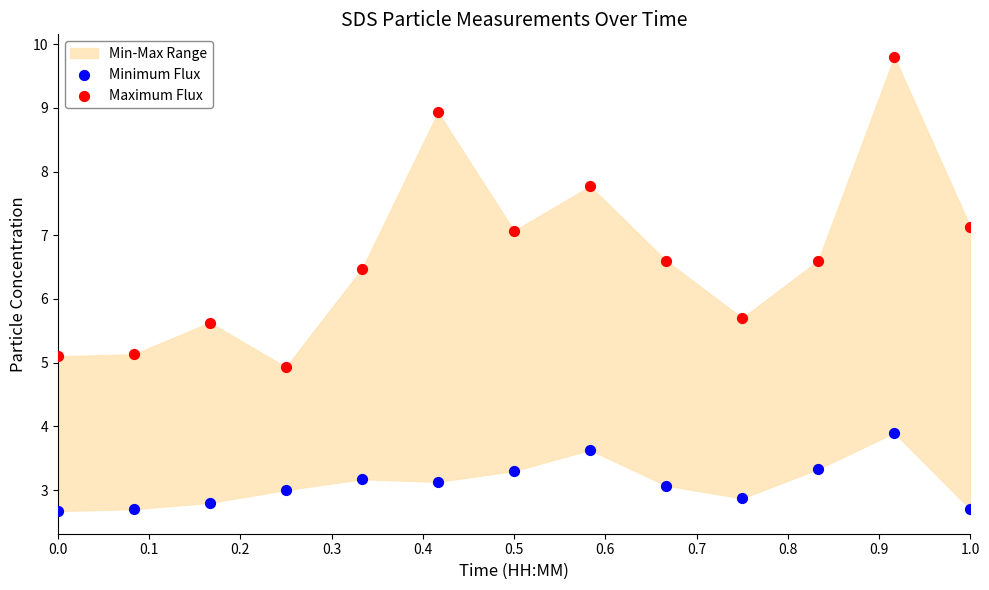

Across all data points, what is the range of X values (max minus min)?

1.0